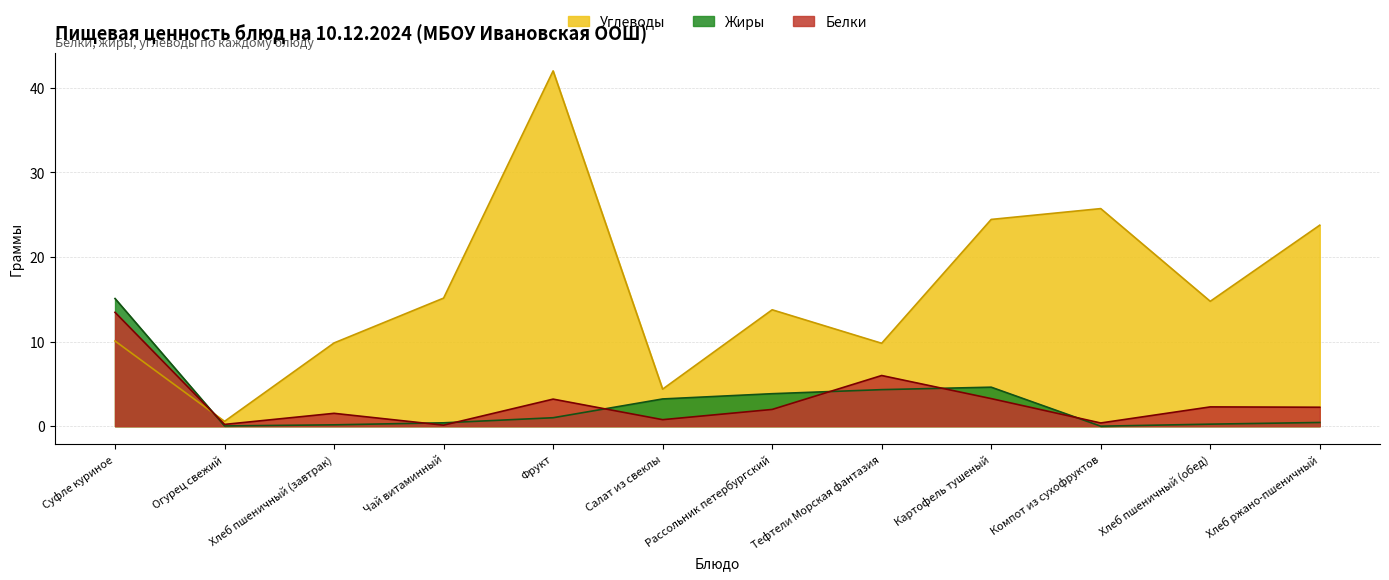

True or false: Жиры has more than 1 points higher than both neighbors.

False